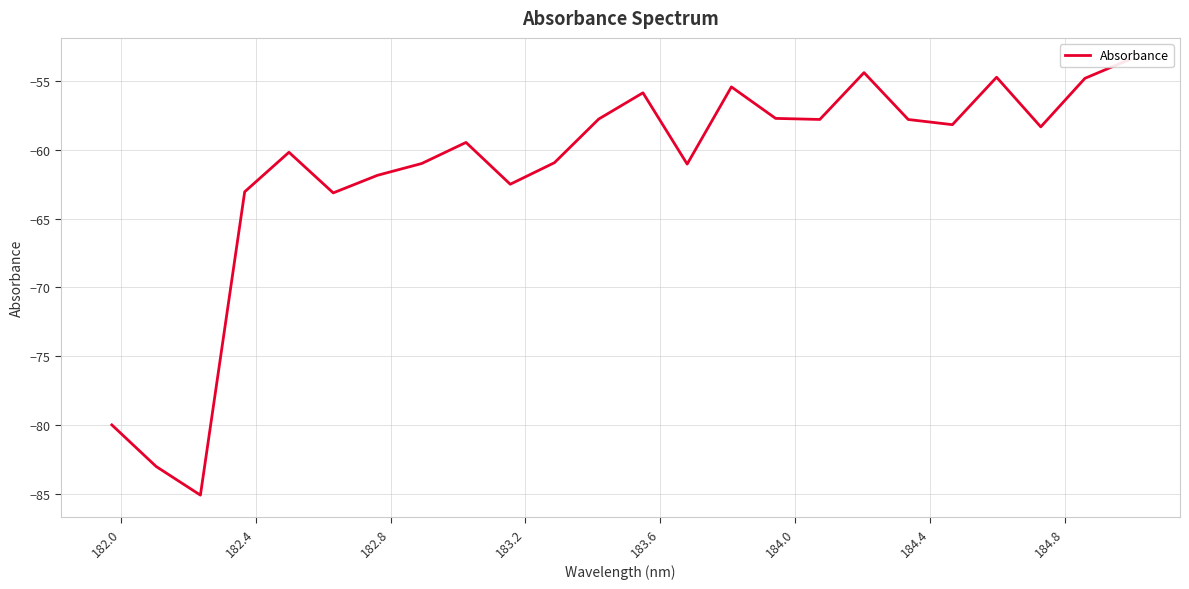

Is this an area chart (filled region under the line)?

No